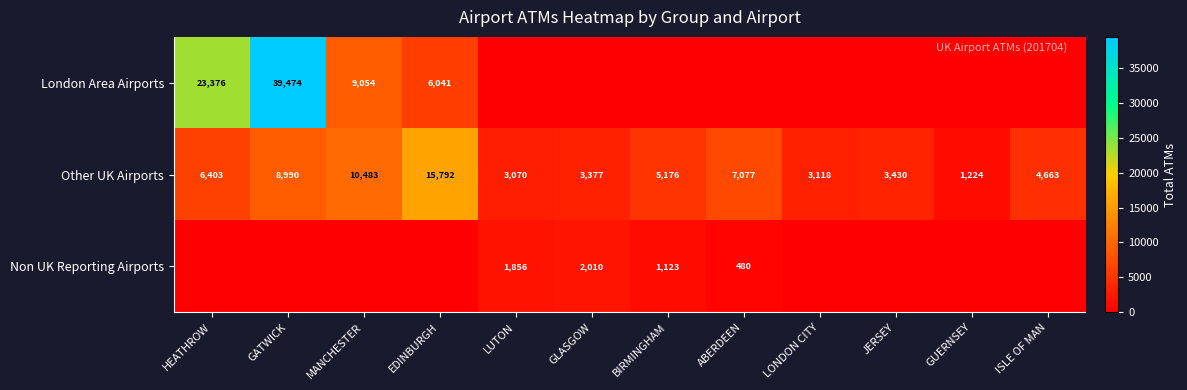

What is the total value across all series at EDINBURGH?

21833